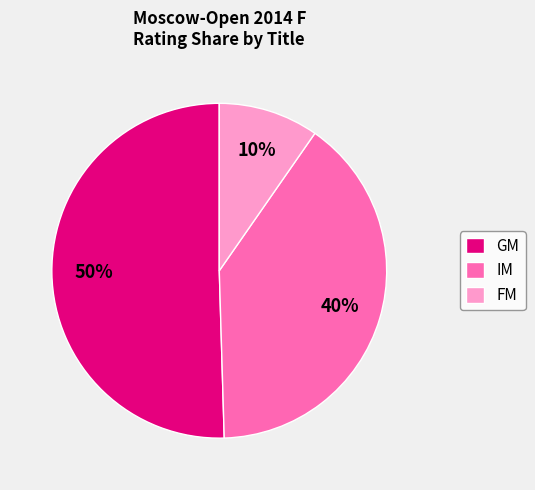

Which category accounts for the majority?

GM